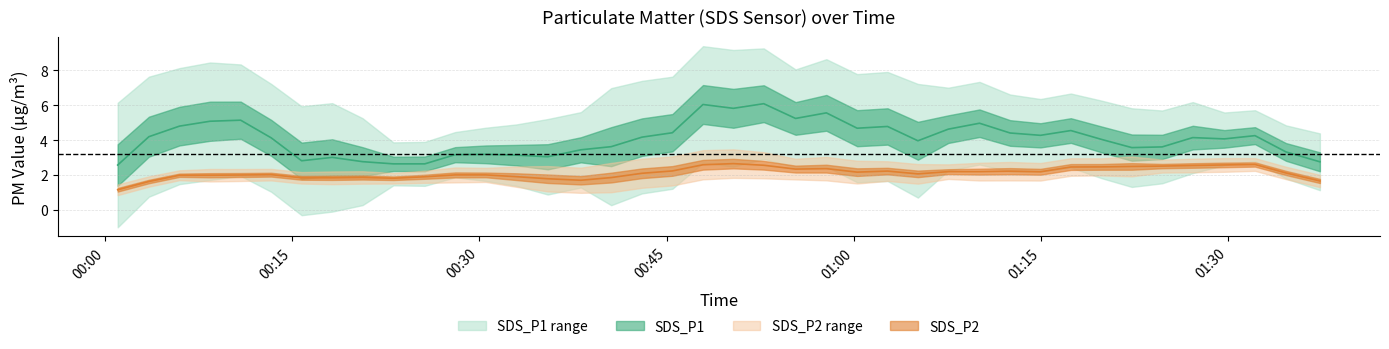

What is the total value across all series at 17?

6.6